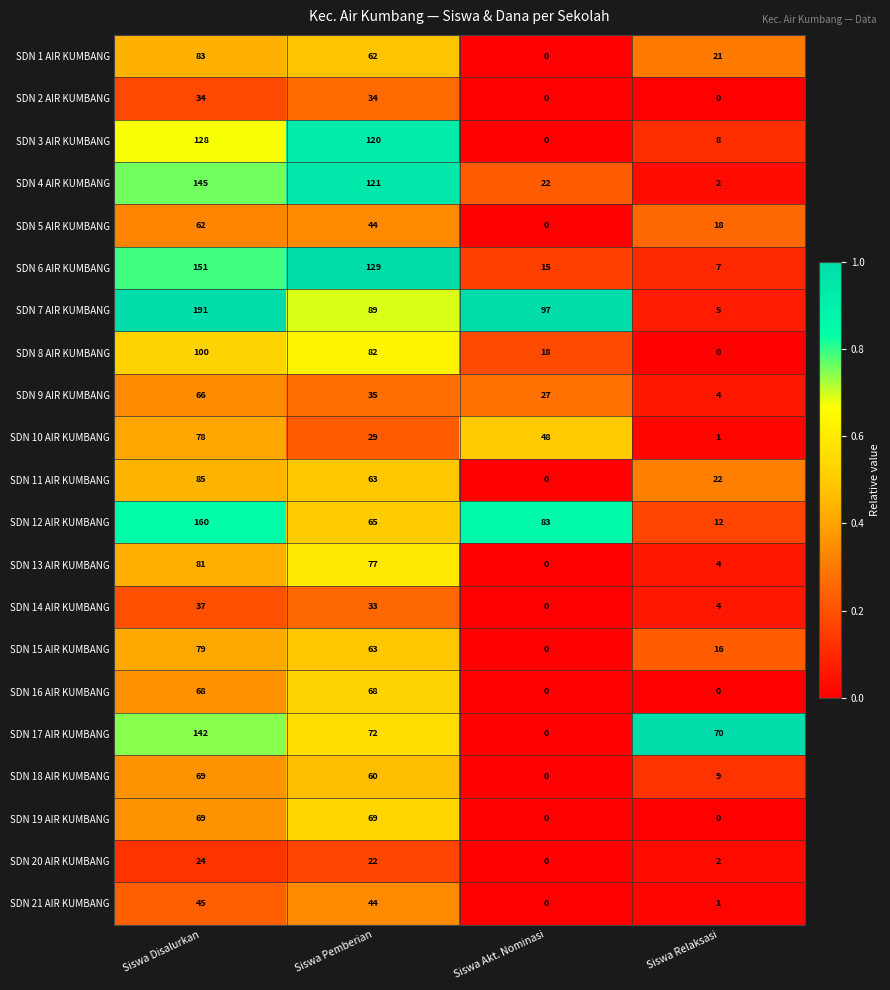

Which series has the widest spread of values?

SDN 7 AIR KUMBANG